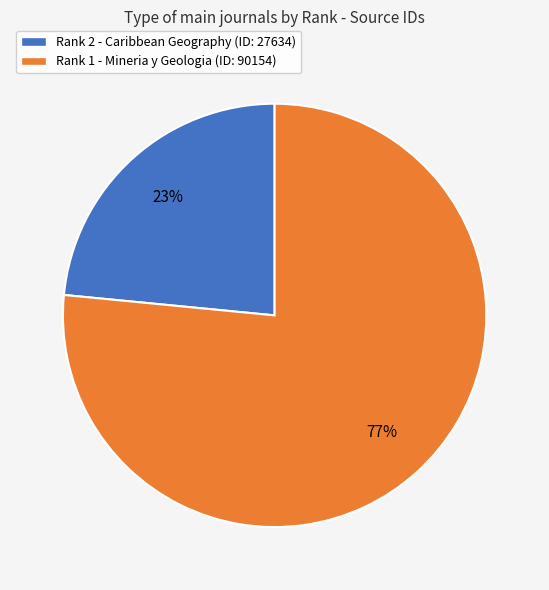

To the nearest percent, what is the average slice percentage?

50%